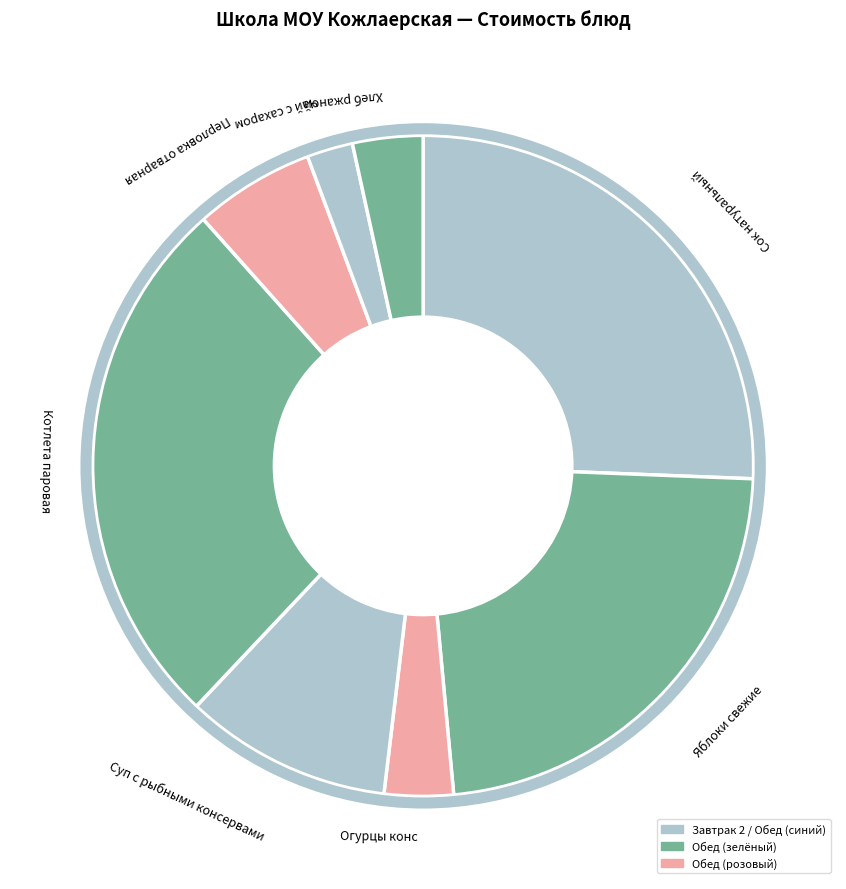

Which category has the smallest portion of the pie?

Чай с сахаром